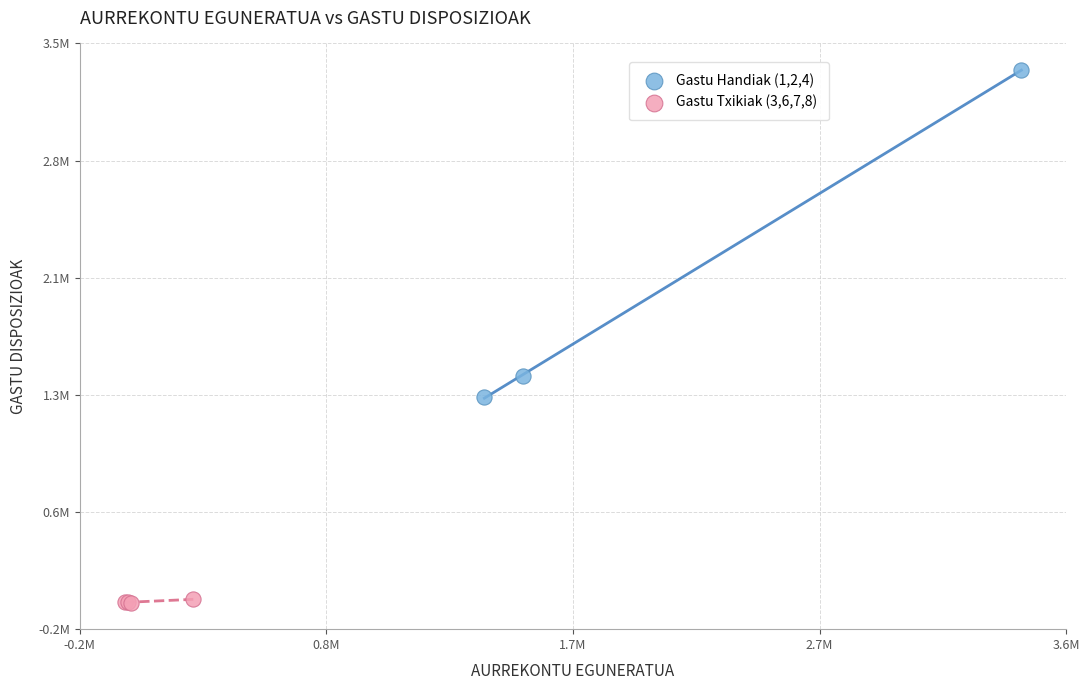

Which series has the widest spread of Y values?

Gastu Handiak (1,2,4)